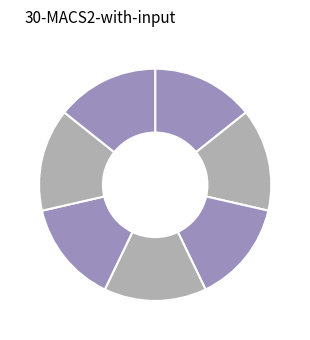

Count the number of slices in the pie.

7